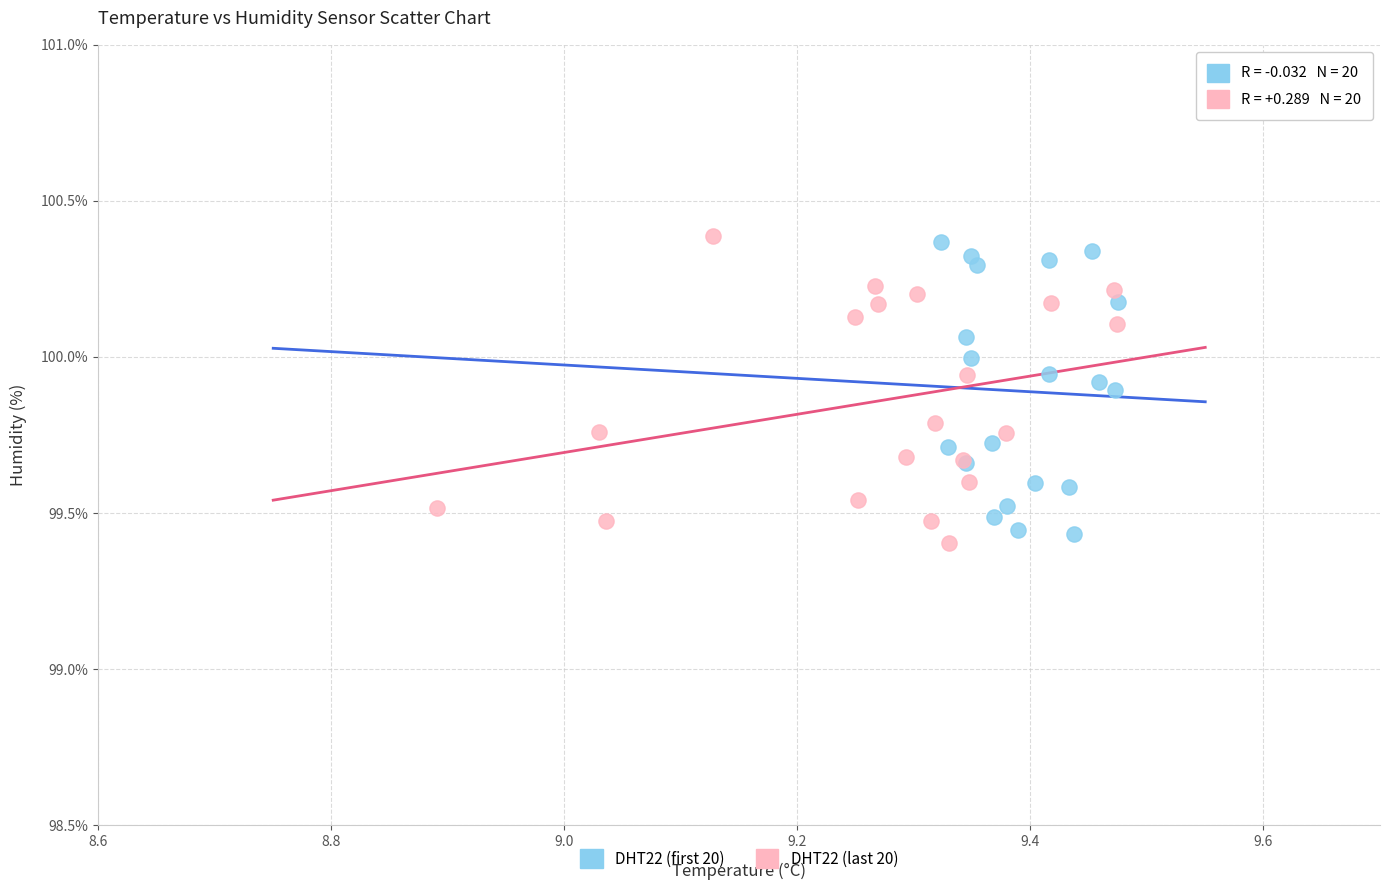

Which series has the largest Y range (max minus min)?

DHT22 (last 20)